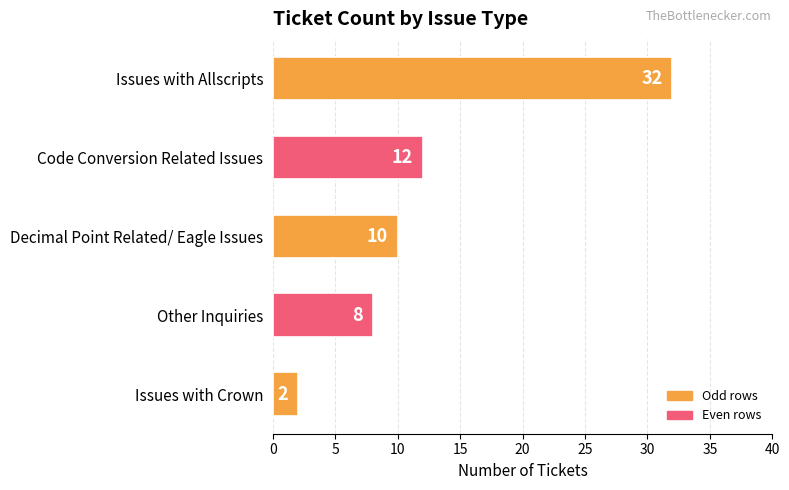

What is the sum of all values?

64